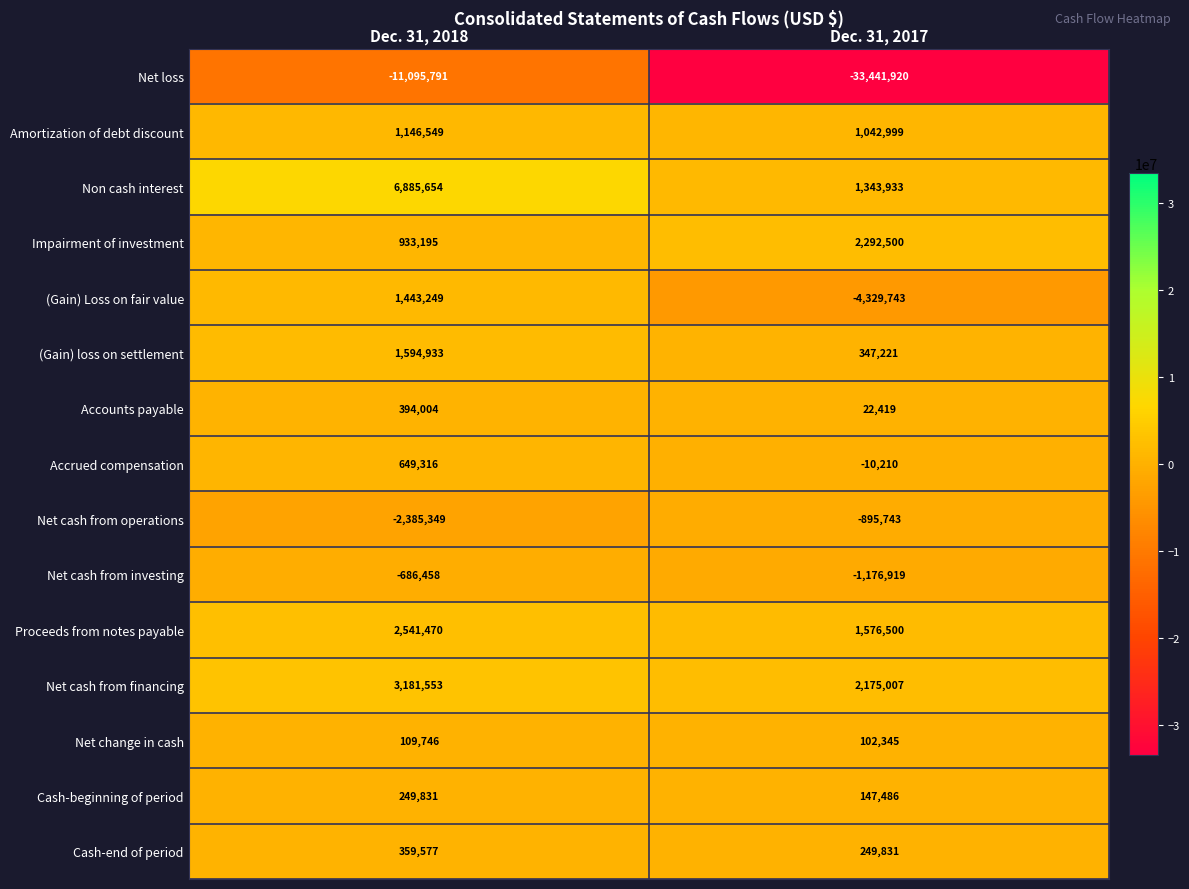

True or false: Net cash from operations has a value of -1287614 at Dec. 31, 2017.

False